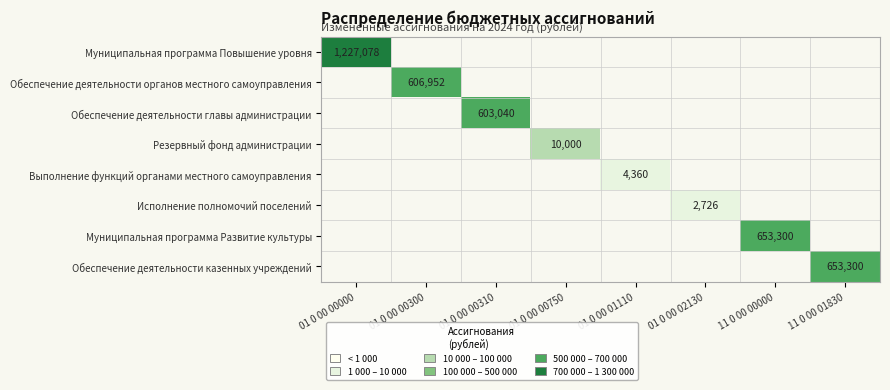

What is the maximum value shown in the chart?

1227078.0